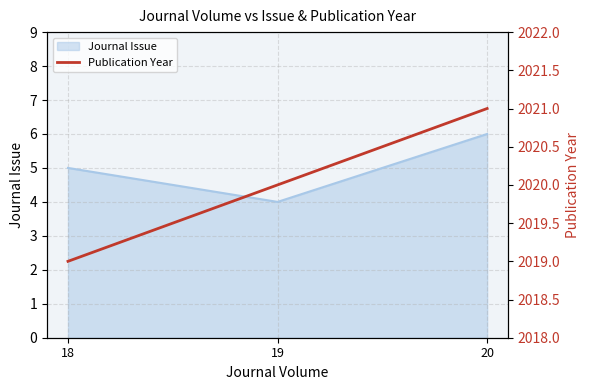

The value at 18 is 671. True or false?

False